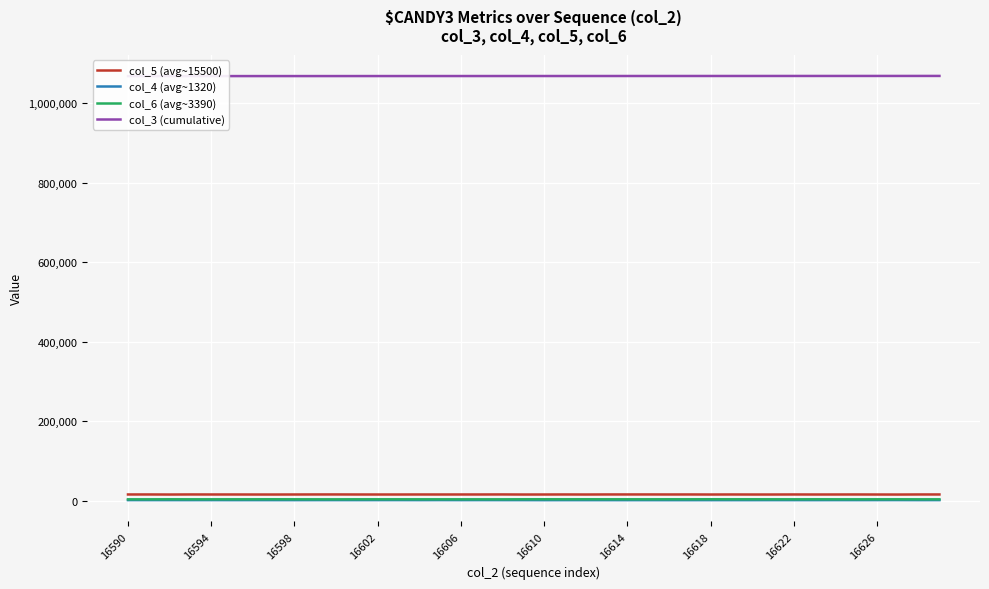

True or false: col_6 (avg~3390) and col_3 (cumulative) cross at least once.

False